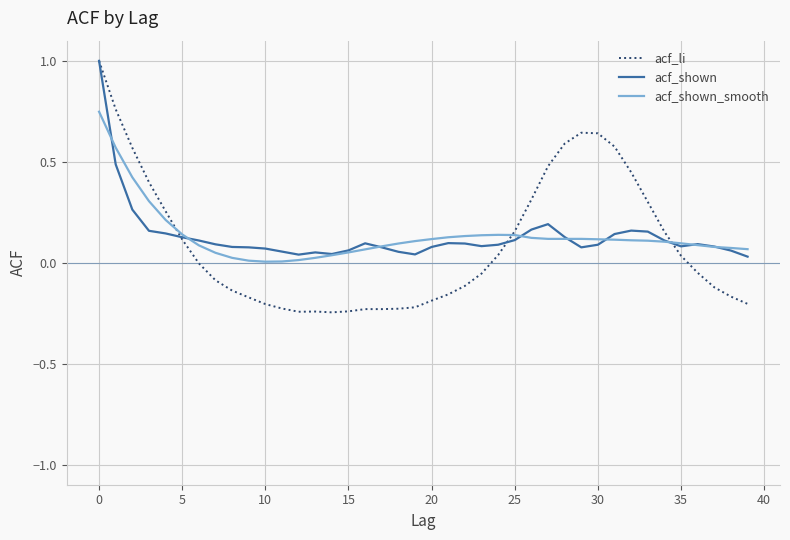

What is the greatest value displayed?

1.0